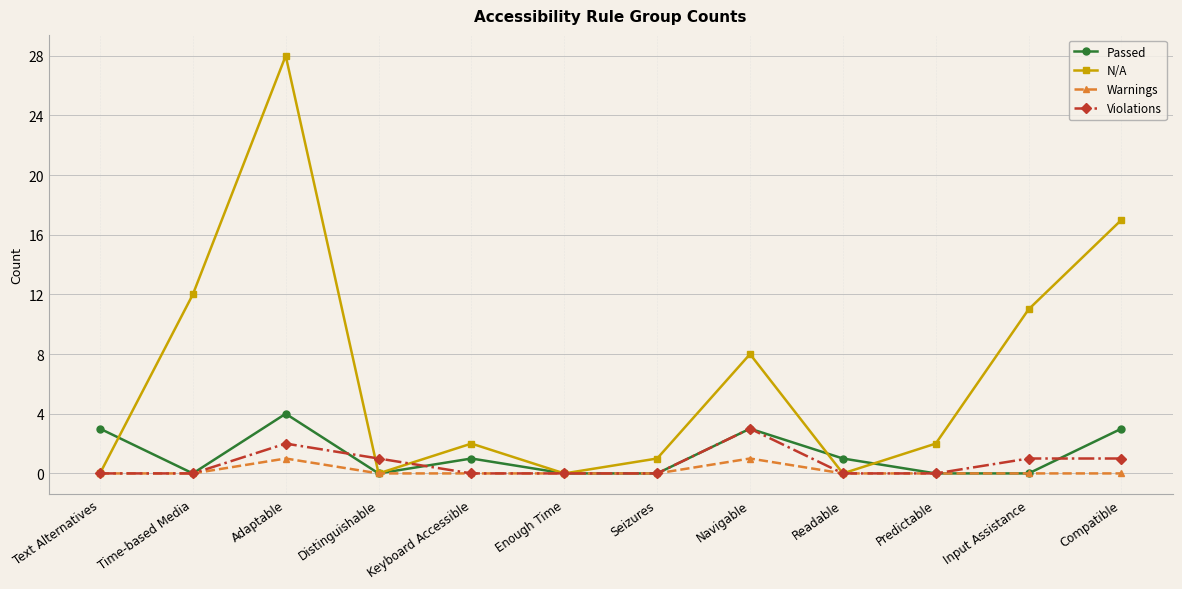

What are all the series names shown in the legend?

Passed, N/A, Warnings, Violations